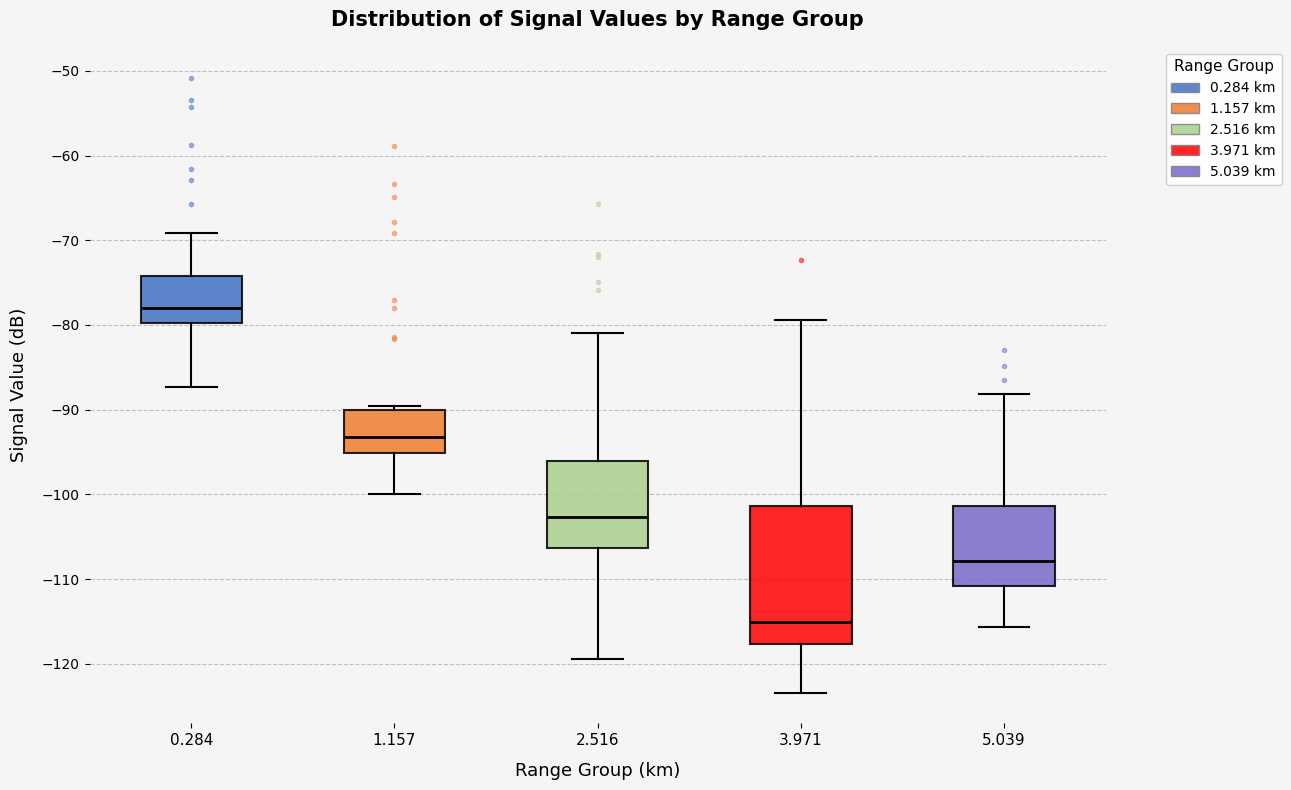

Which box's median line is the highest?

0.284